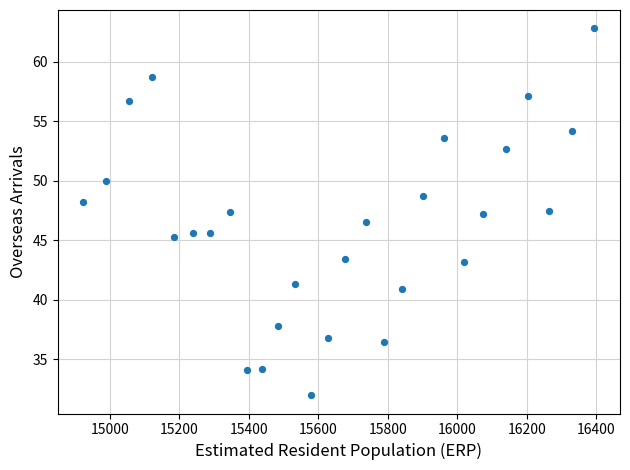

What is the range of Y values (max minus min)?

30.8